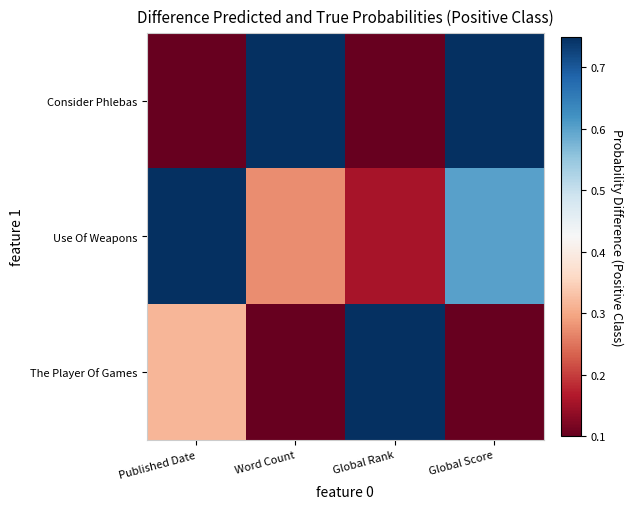

Rank the series at Global Rank from lowest to highest value.

Consider Phlebas, Use Of Weapons, The Player Of Games